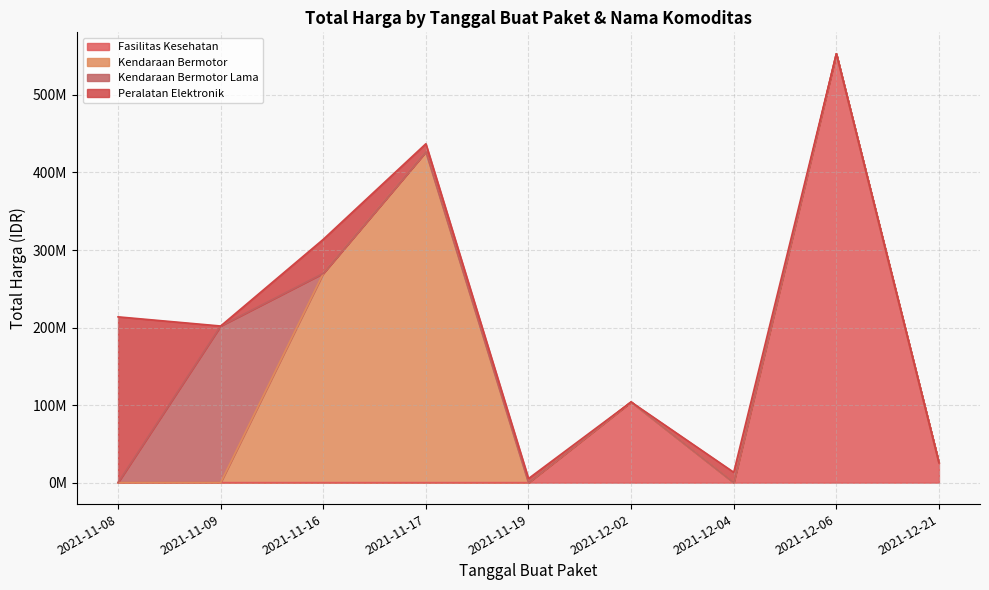

Where is the data nearest to the value 214649980?

2021-11-08